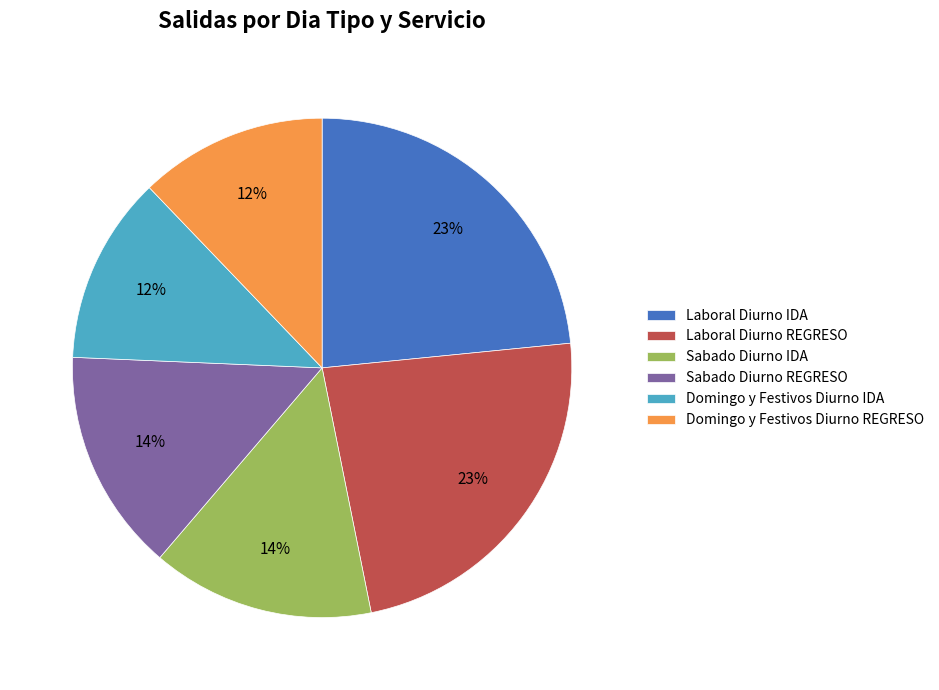

To the nearest percent, what is the difference between the Domingo y Festivos Diurno IDA and Laboral Diurno IDA slice percentages?

11%